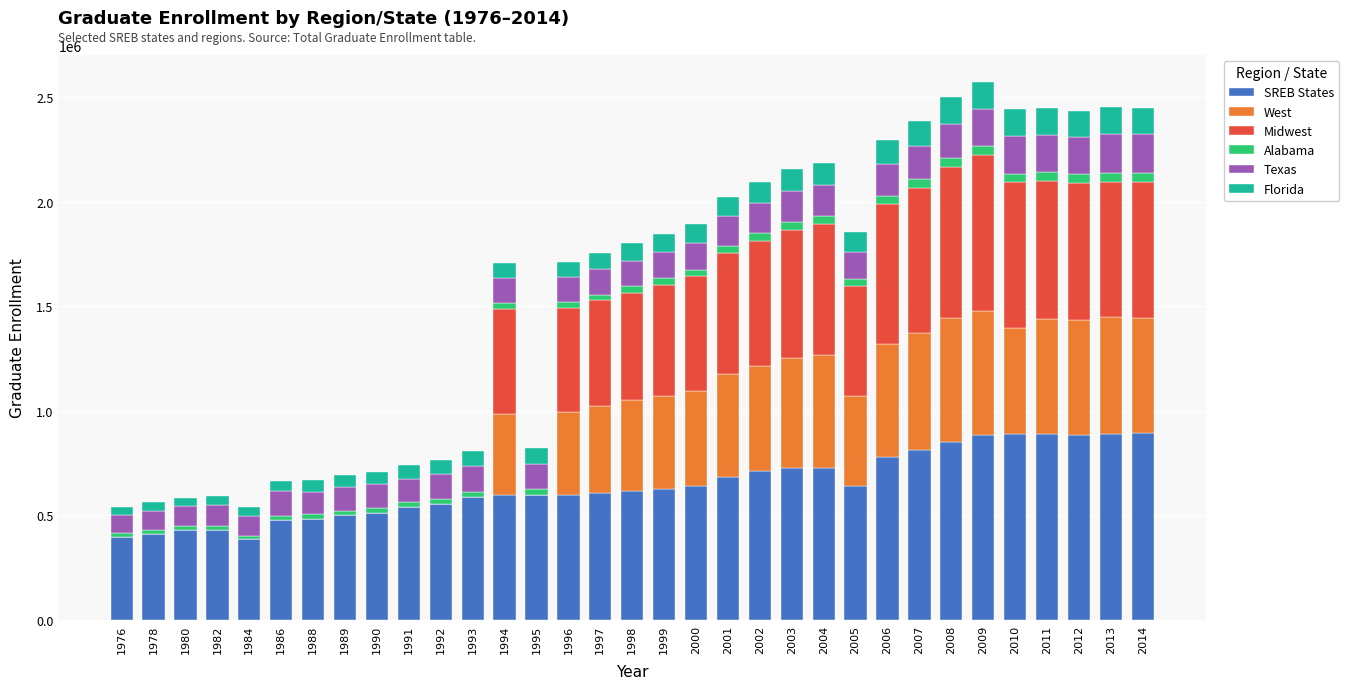

What is the maximum value for SREB States?

891579